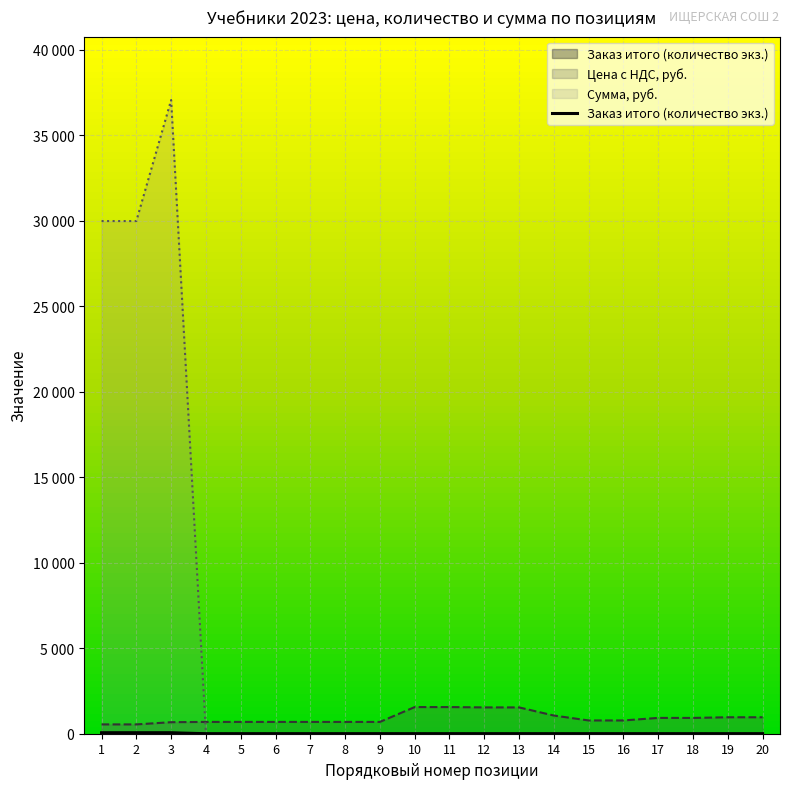

What is the sum of the values at 2 and 8?

55